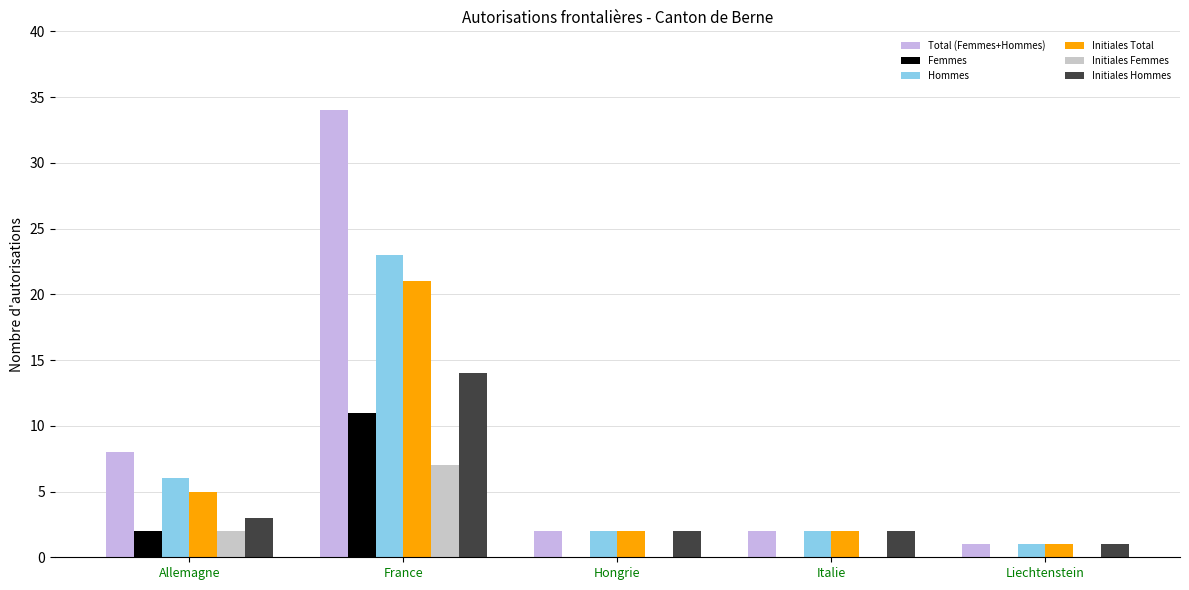

What is the label of the 2nd bar from the left?

France